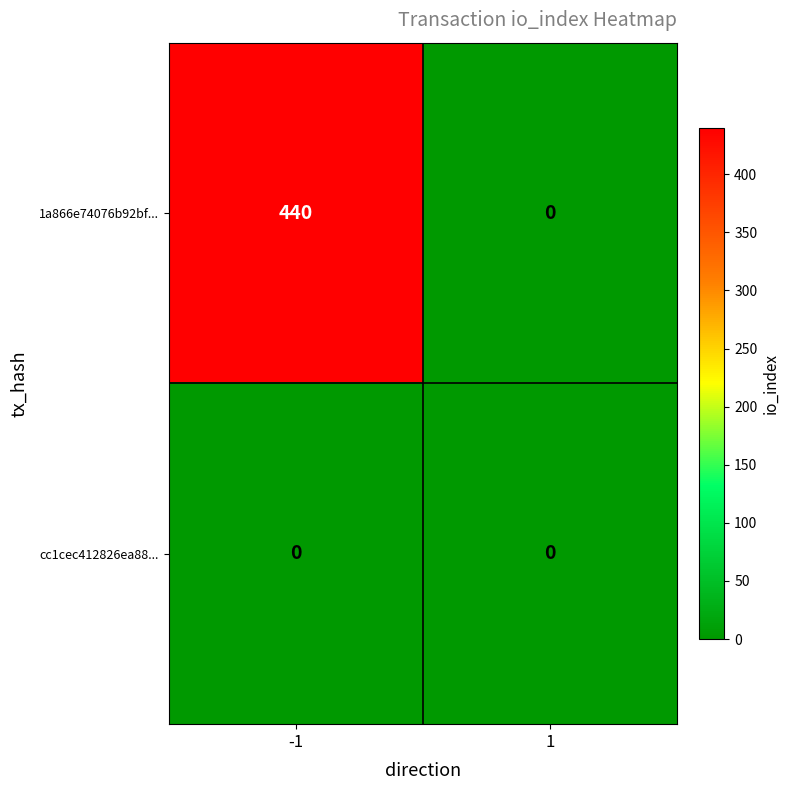

The value of 1a866e74076b92bf... at 1 is 0. True or false?

True